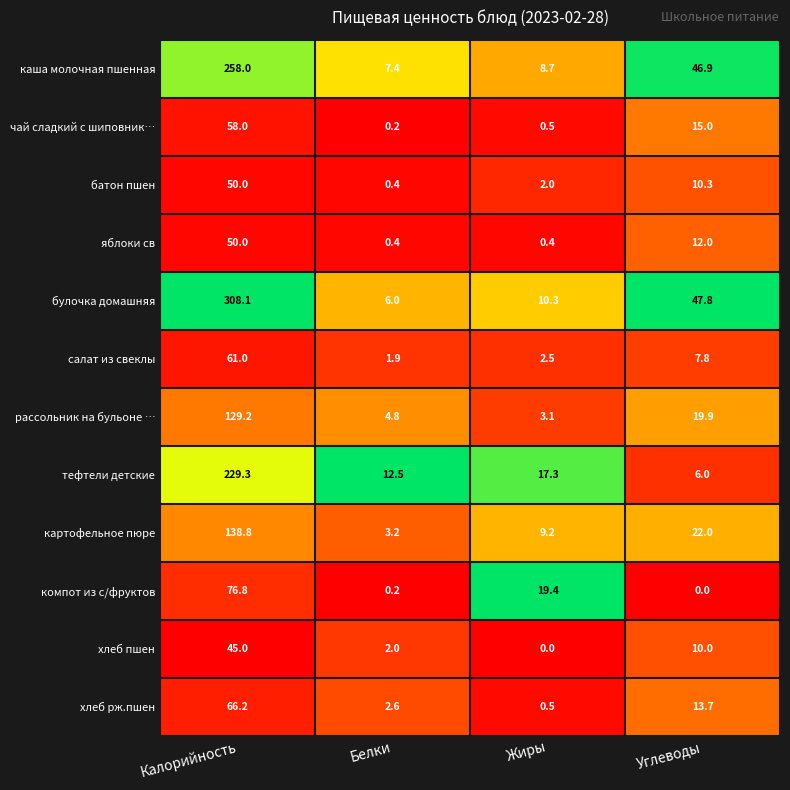

Which series changed the most between Белки and Жиры?

компот из с/фруктов